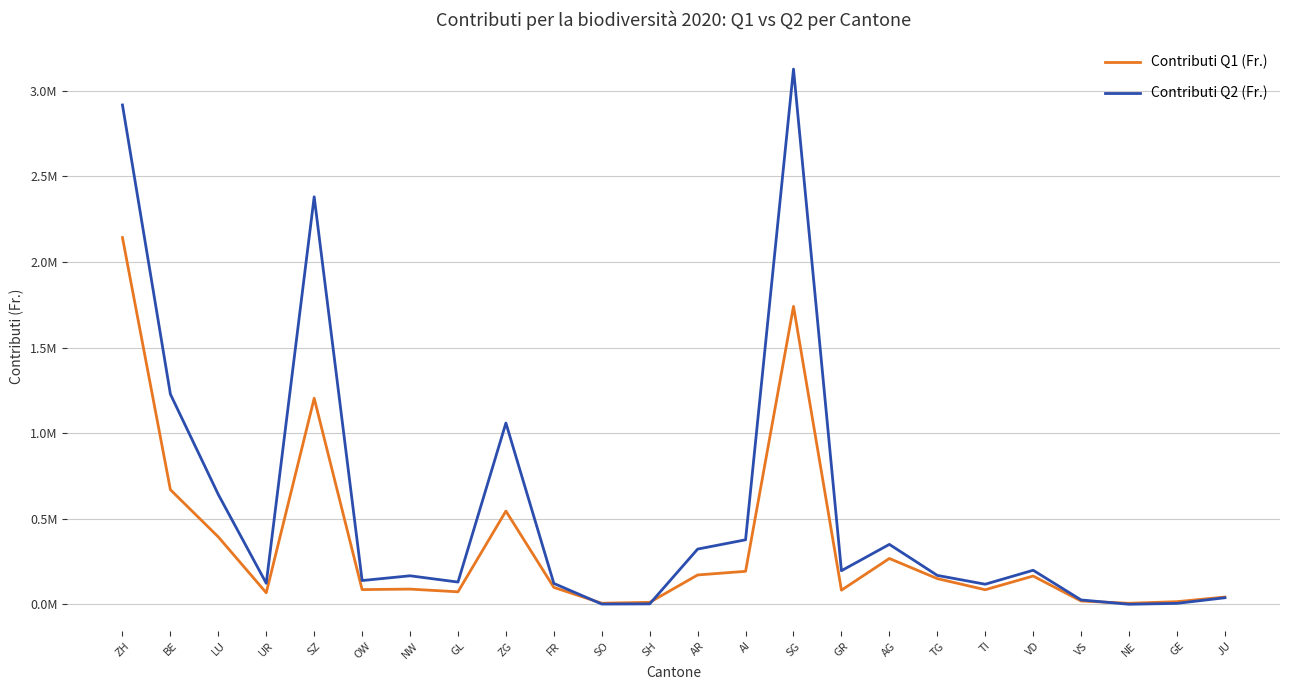

List the labels in order of Contributi Q2 (Fr.) value, largest first.

SG, ZH, SZ, BE, ZG, LU, AI, AG, AR, VD, GR, TG, NW, OW, GL, UR, FR, TI, JU, VS, GE, SH, SO, NE